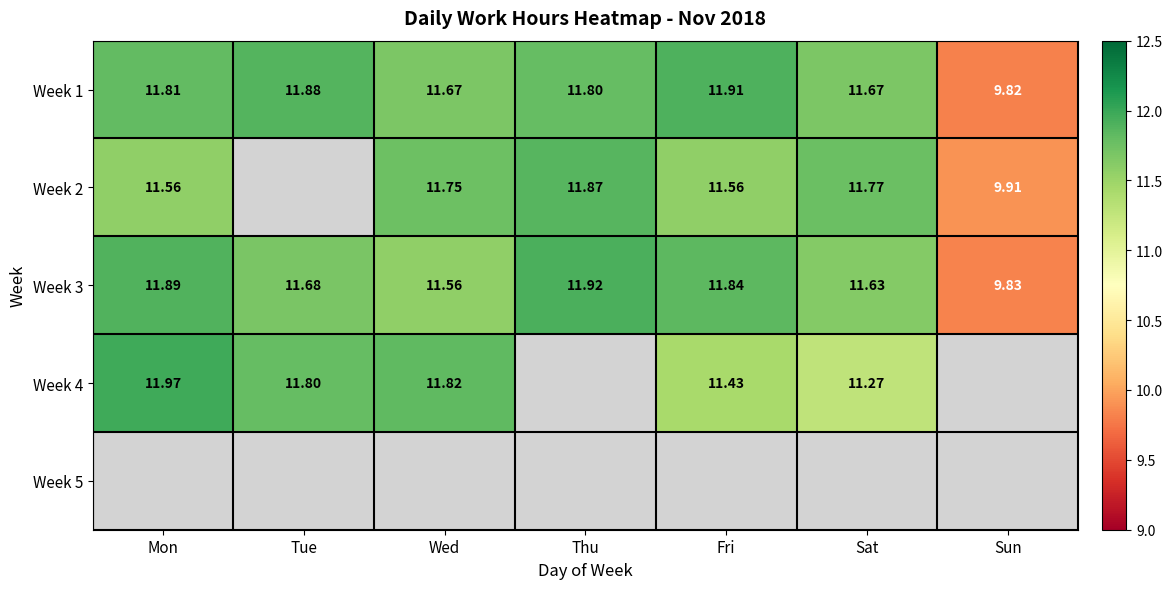

At which label is Week 3 closest to 10?

Sun